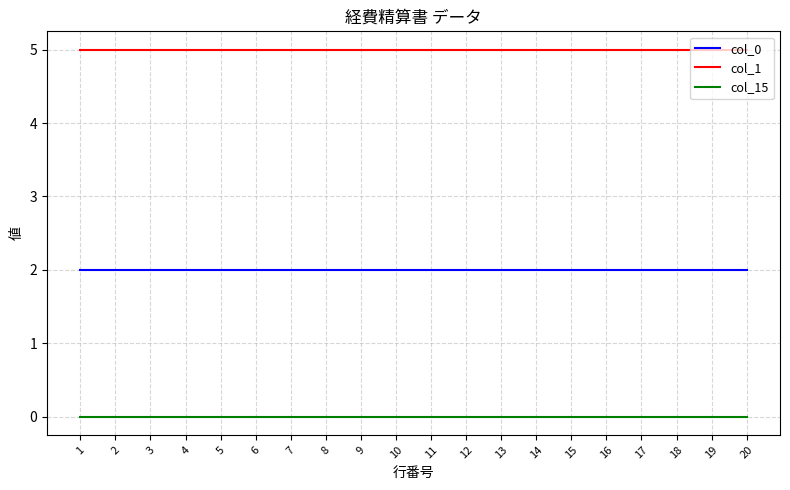

What is the sum of all col_1 values?

100